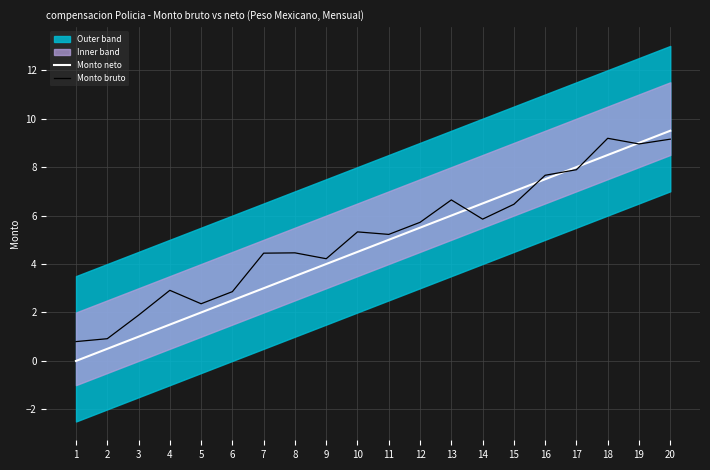

Which has a higher value, 12 or 4?

12